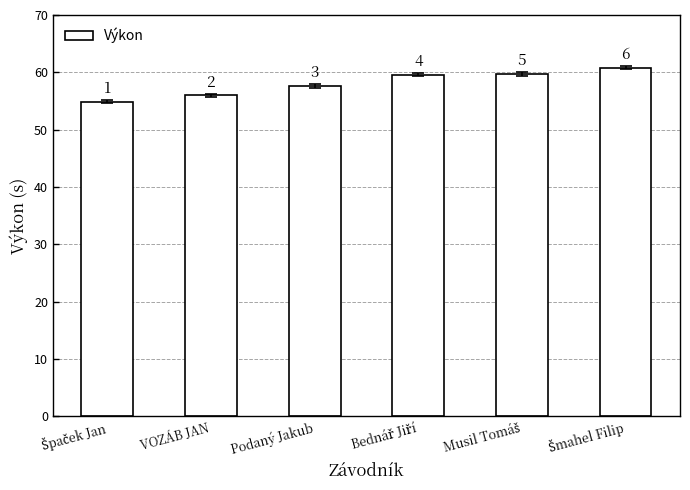

What position from the right is Musil Tomáš?

2